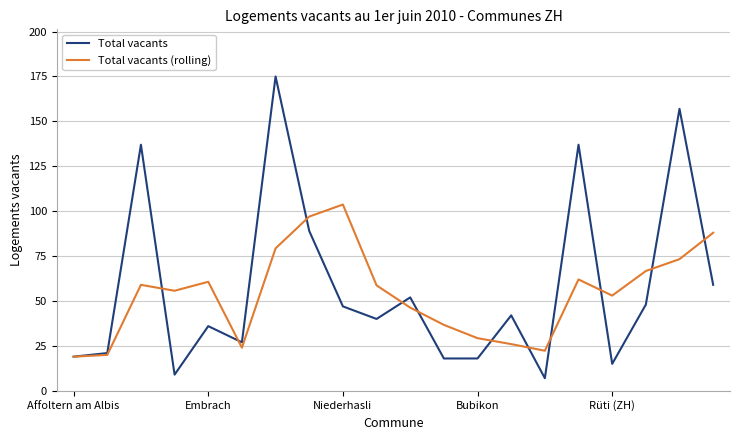

Which series has the widest spread of values?

Total vacants